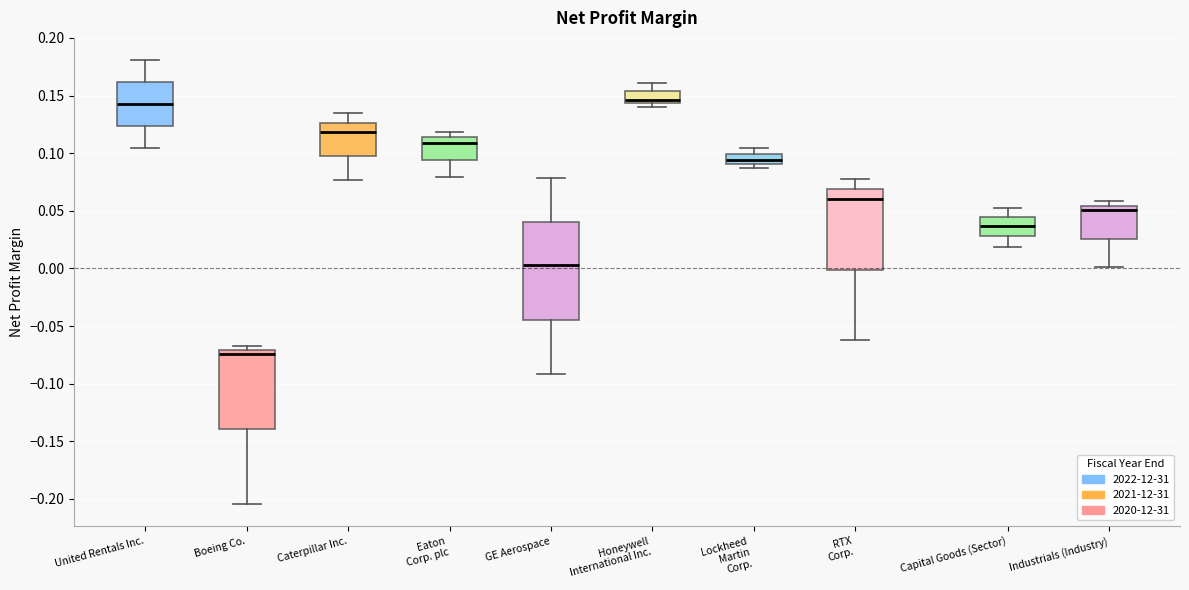

Which box has the lowest median line?

Boeing Co.